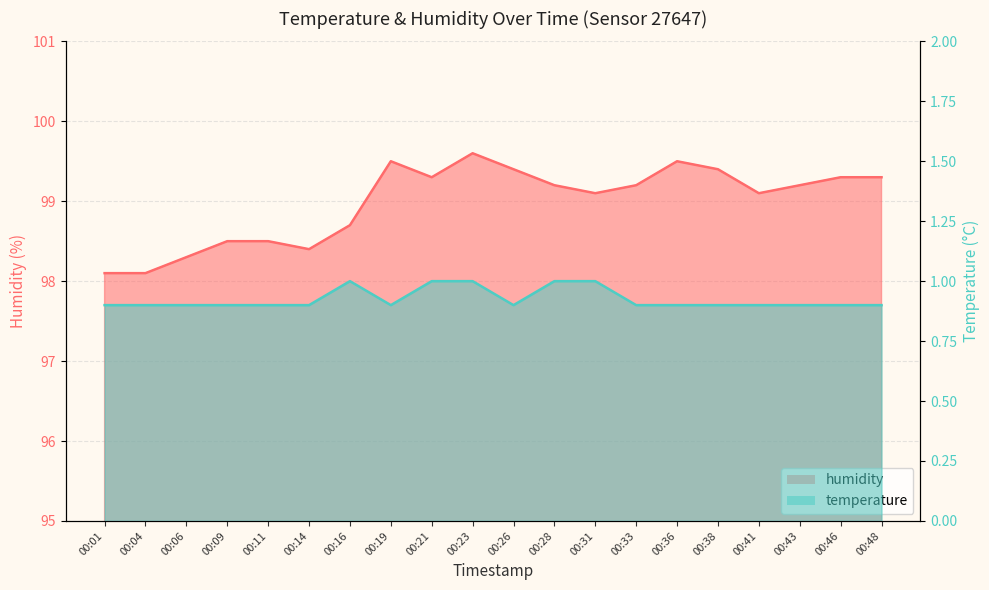

True or false: humidity has more than 0 points higher than both neighbors.

True